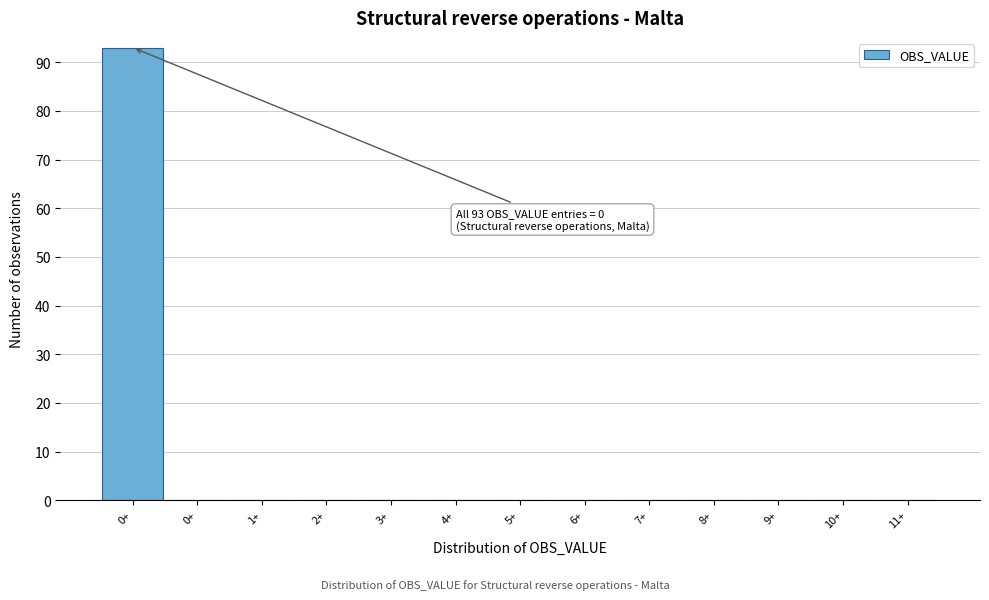

How many data points does each series have?

13